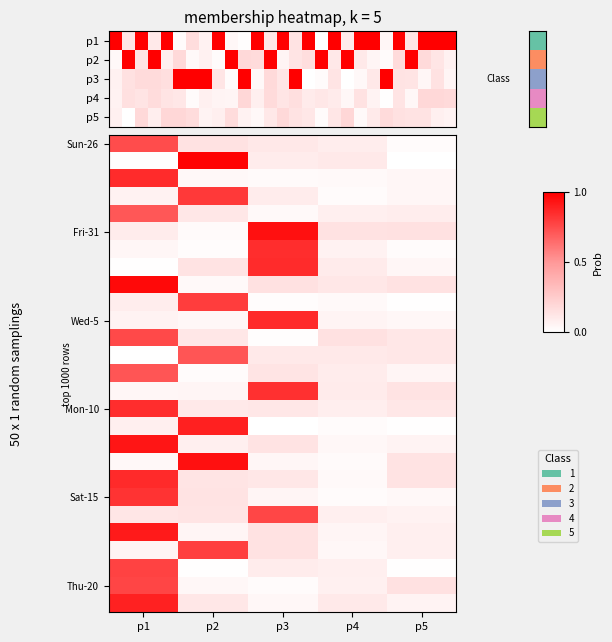

Rank the categories by Fri-31 value from lowest to highest.

p2, p1, p4, p5, p3